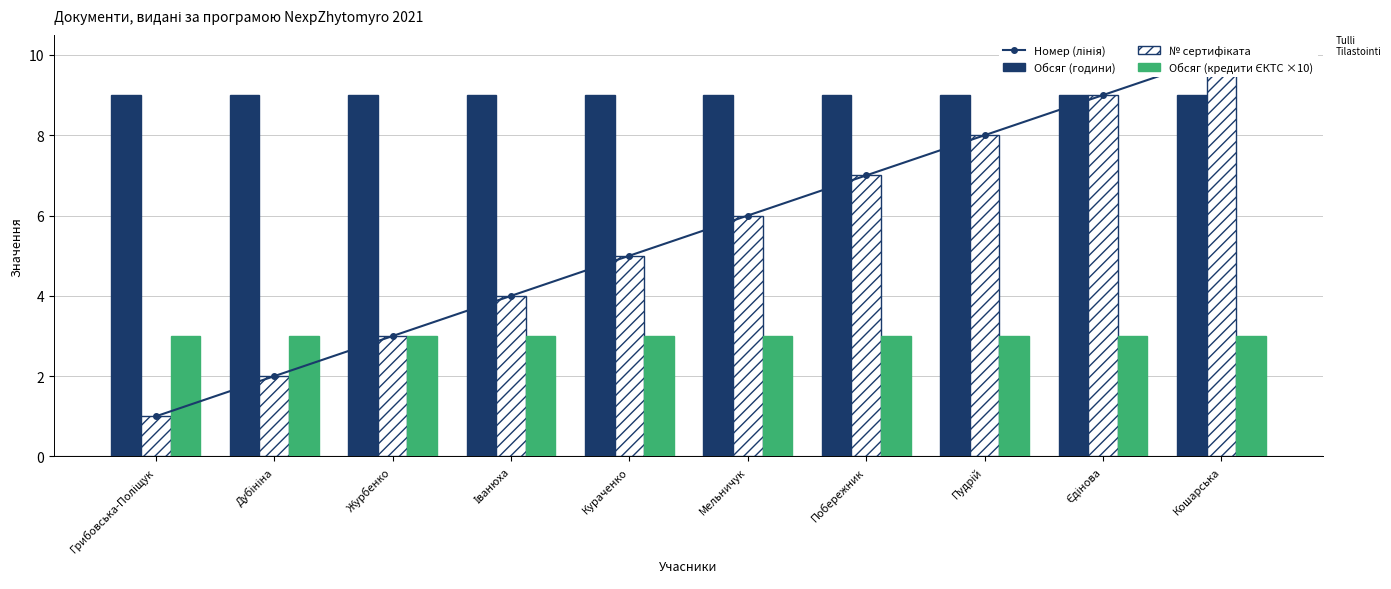

True or false: № сертифіката has a value of 14 at Кошарська.

False